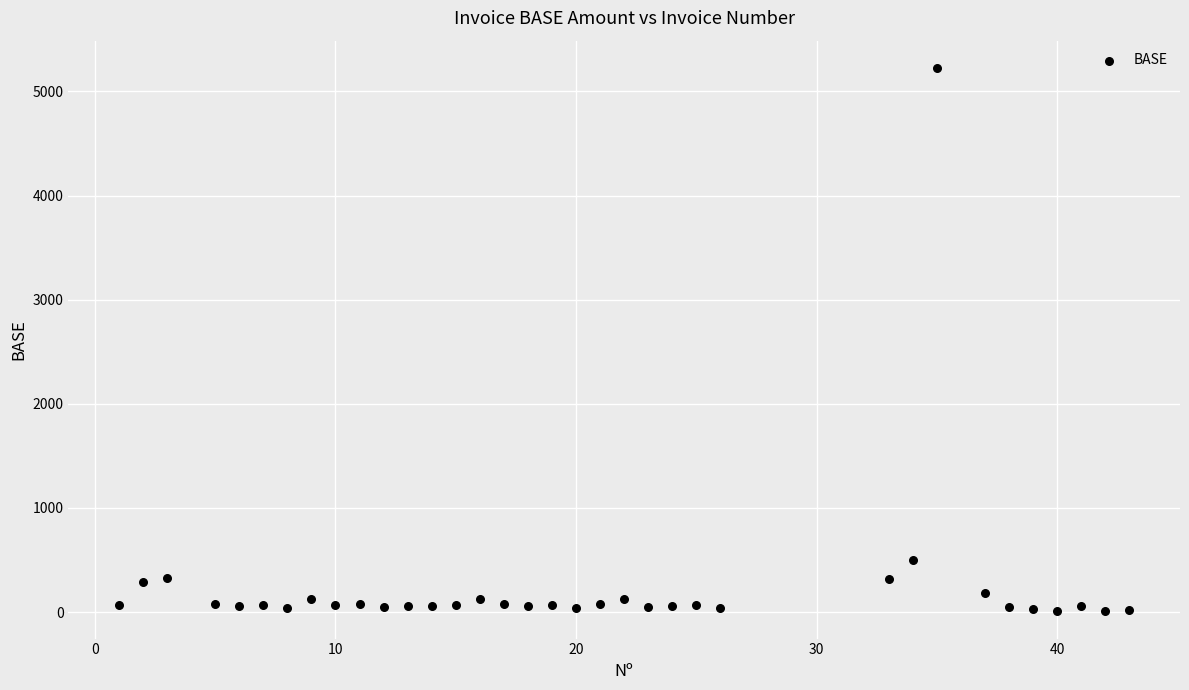

What Y value in the scatter plot is closest to 2616?

500.0